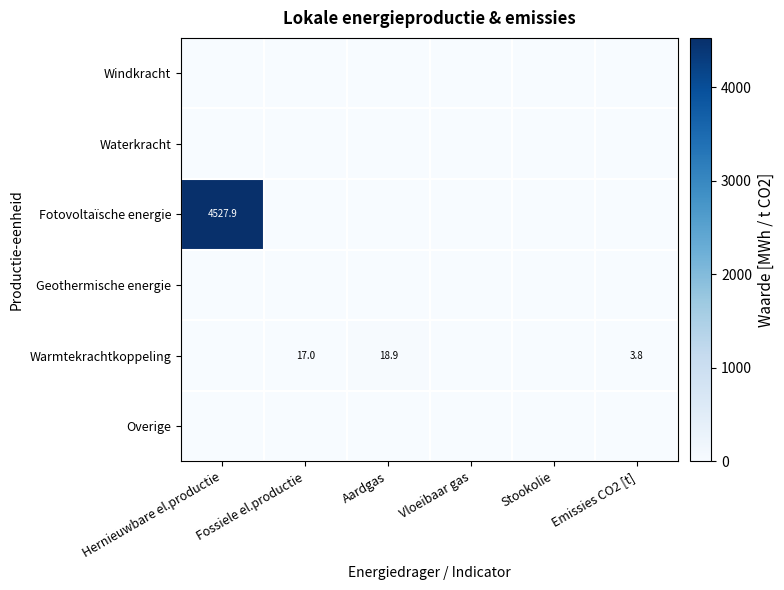

Between Vloeibaar gas and Emissies CO2 [t], which series saw the biggest shift?

Warmtekrachtkoppeling